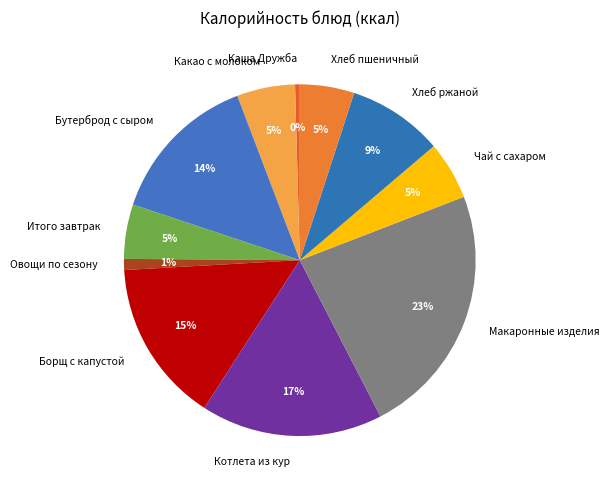

Does Итого завтрак represent more than half of the total?

No